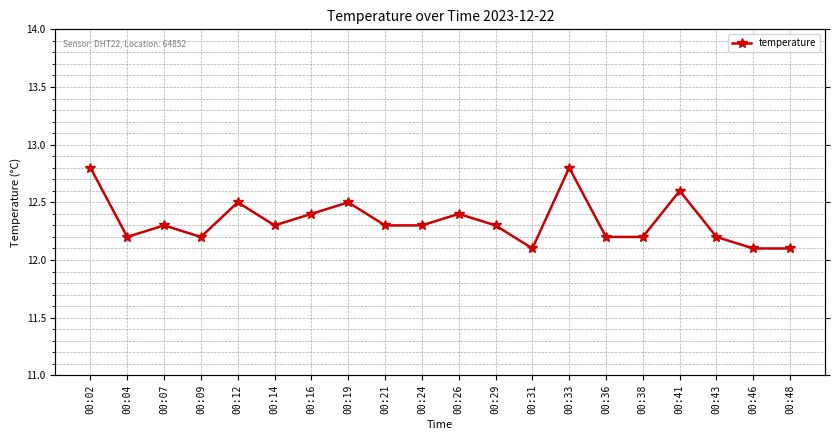

What is the sum of the values at 00:16 and 00:09?

24.6